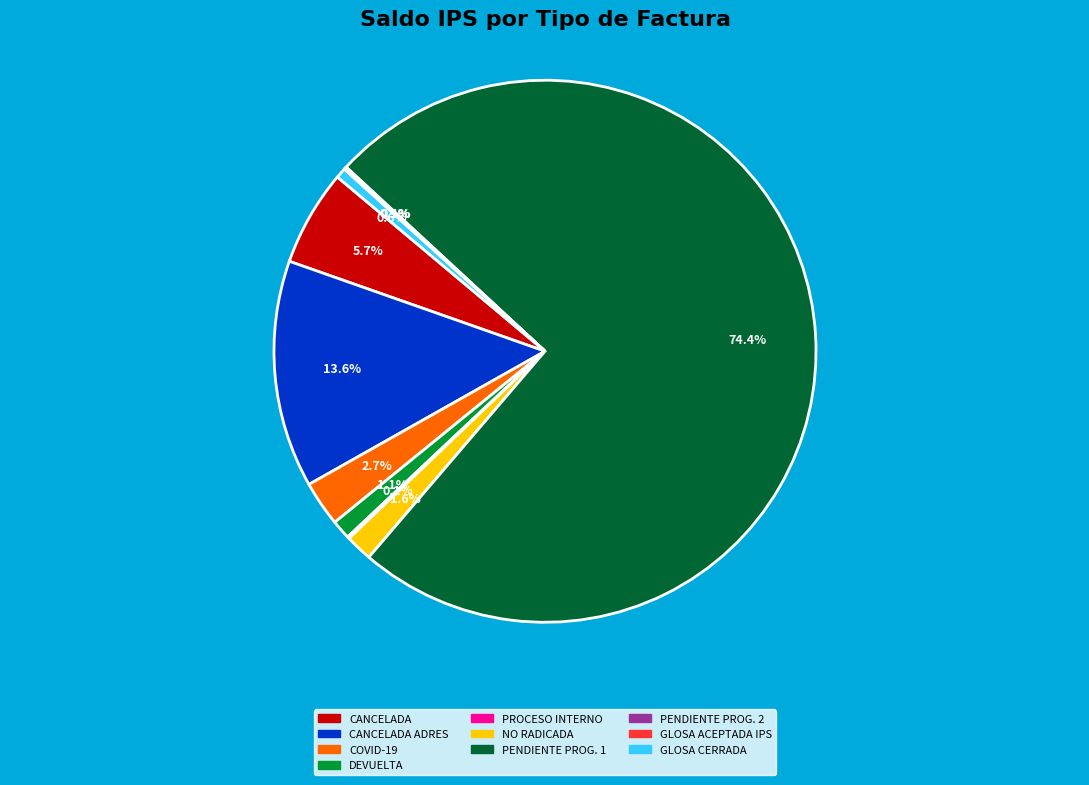

To the nearest percent, what is the difference between the largest and smallest slice percentages?

74%